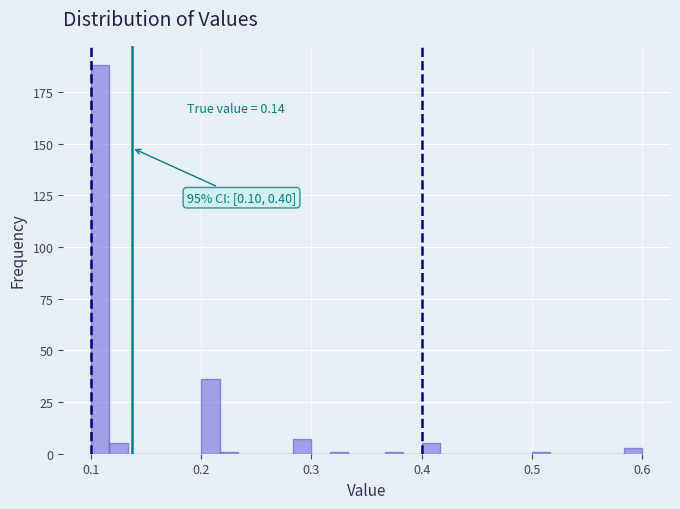

Read against the x-axis, roughly where is the centre of the tallest bar?

0.11